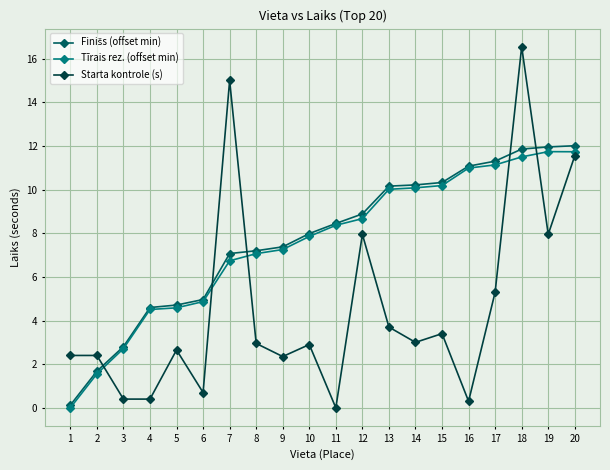

True or false: Starta kontrole (s) has a value of 9.4 at 10.

False